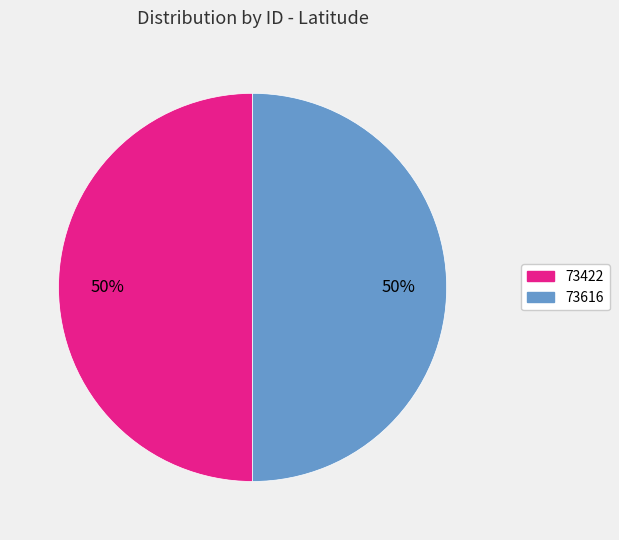

To the nearest percent, what is the combined percentage of 73616 and 73422?

100%